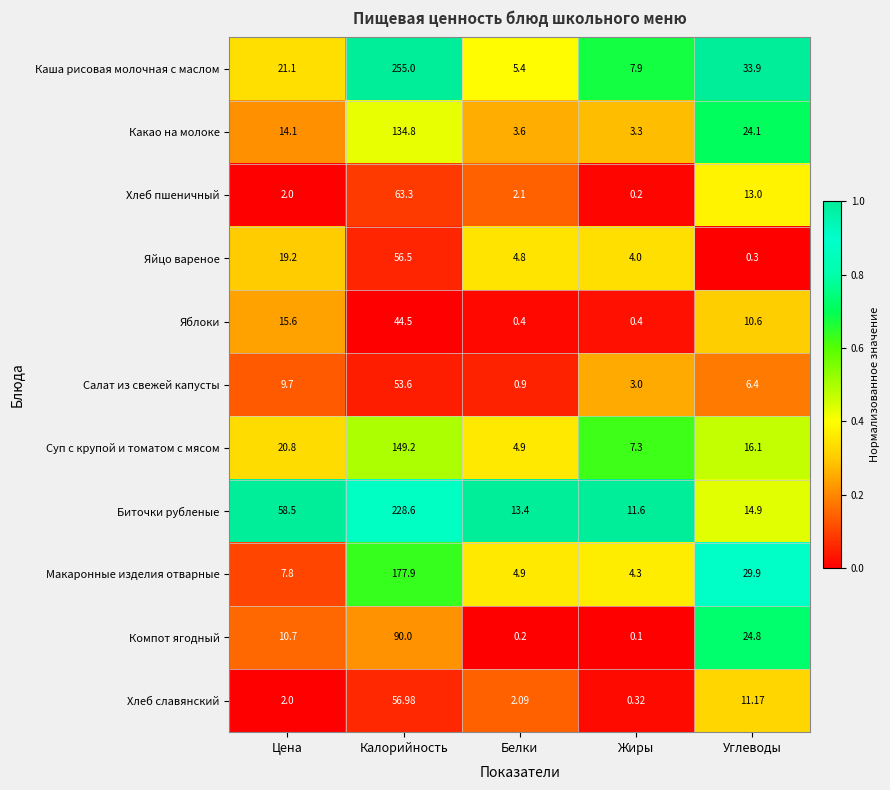

At which category does the chart reach its peak across all series?

Калорийность